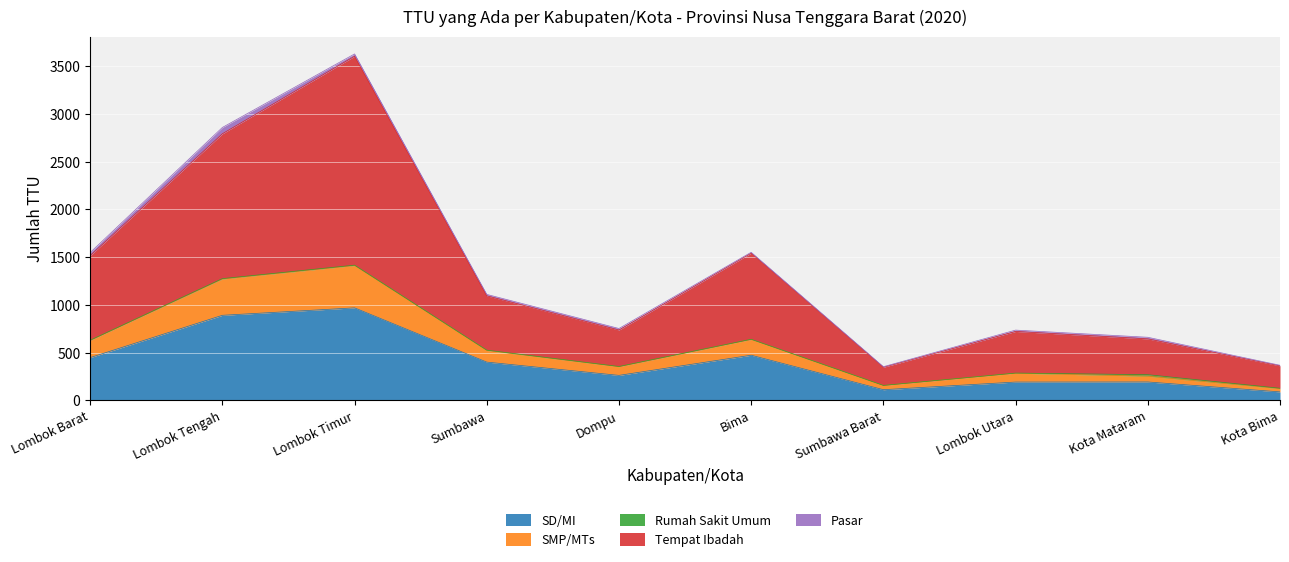

Does the chart display data point markers on the line(s)?

No